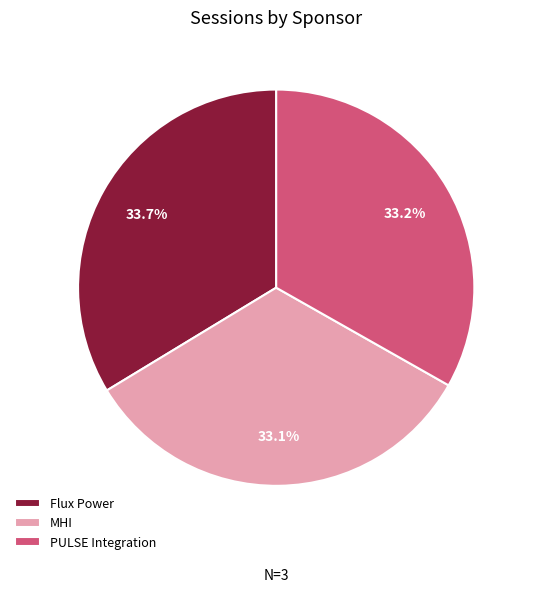

Approximately how many times larger is the value at Flux Power compared to MHI?

1.0